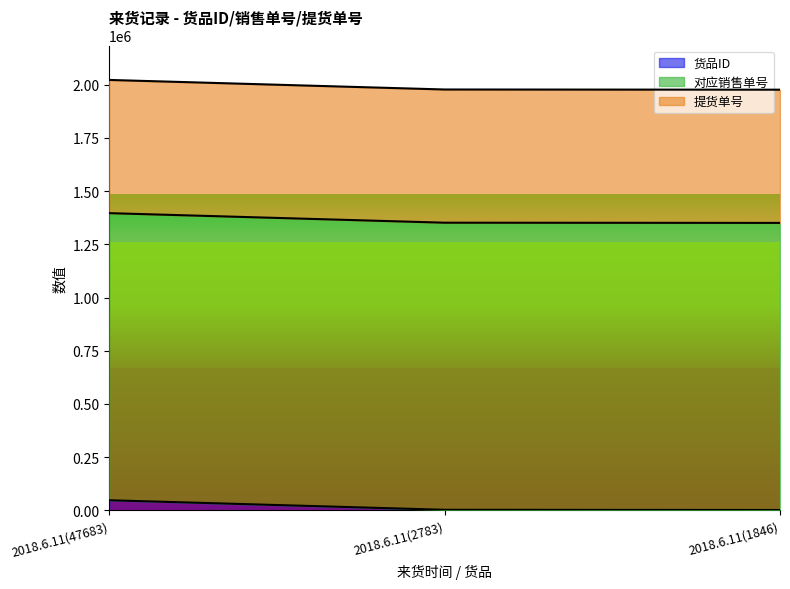

What is the label of the 1st point from the right?

2018.6.11(1846)